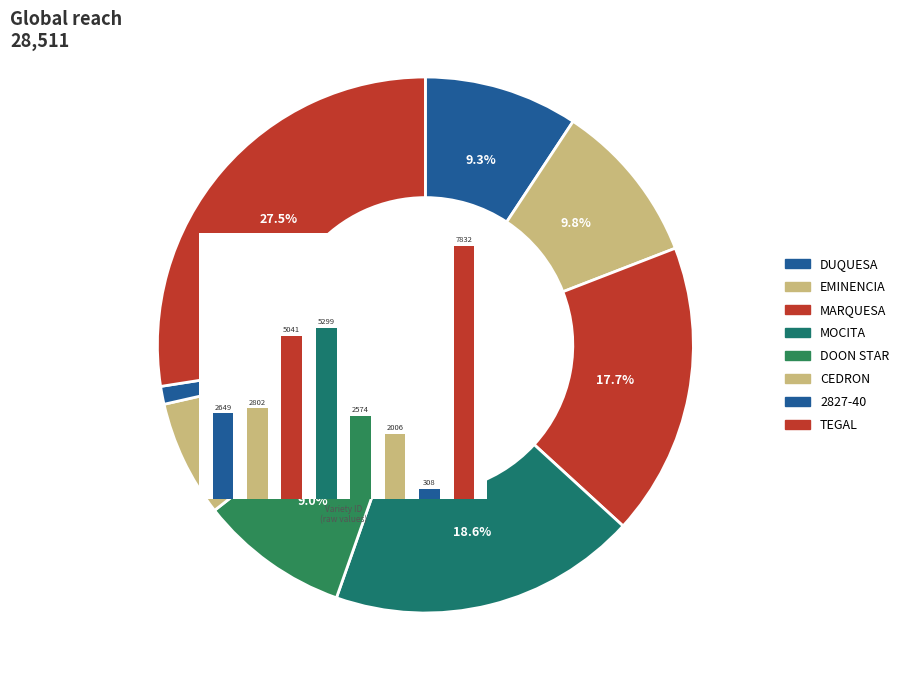

What portion of the pie excludes 2827-40?

98.9%